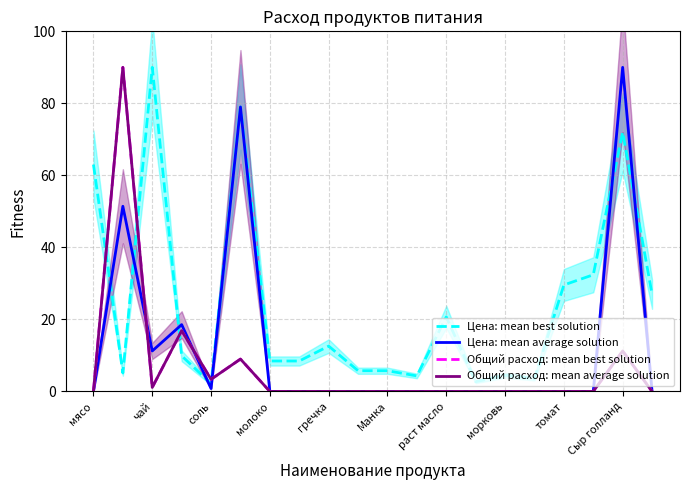

Is the value of Цена: mean best solution at Сыр голланд greater than the value of Общий расход: mean average solution at Сыр голланд?

Yes